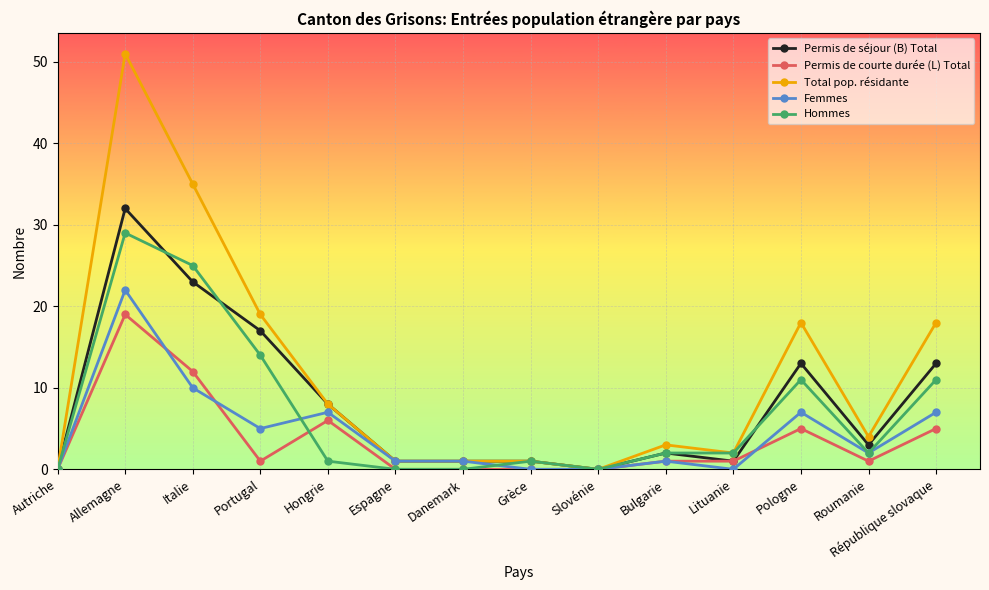

True or false: Femmes has more than 2 points higher than both neighbors.

True